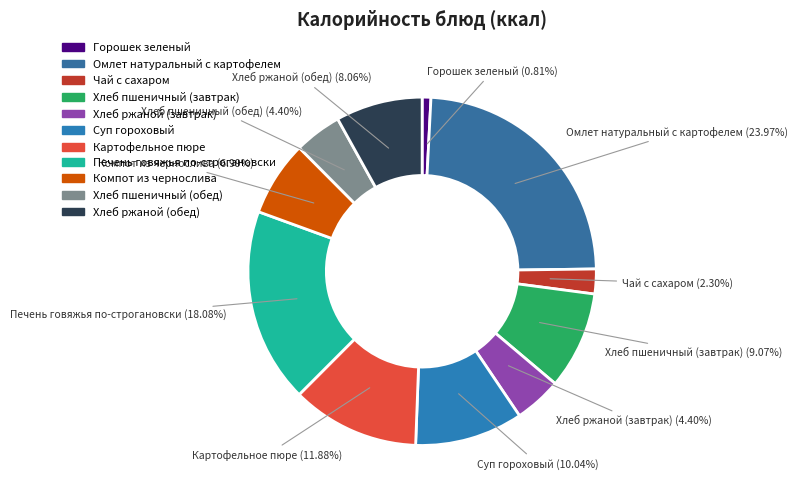

True or false: Хлеб ржаной (завтрак) accounts for 4% of the total.

True